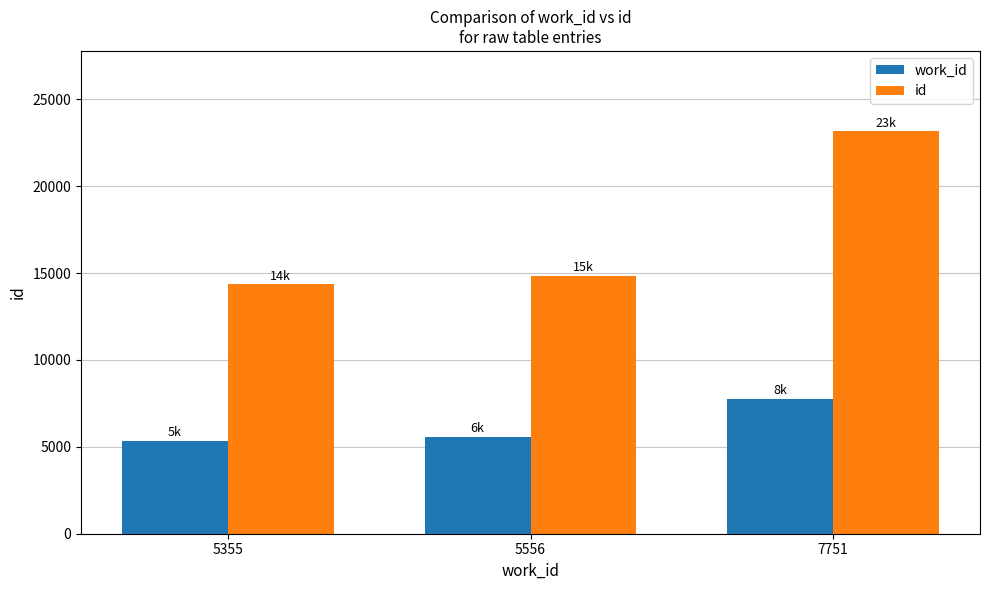

The value of work_id at 5556 is 9932. True or false?

False